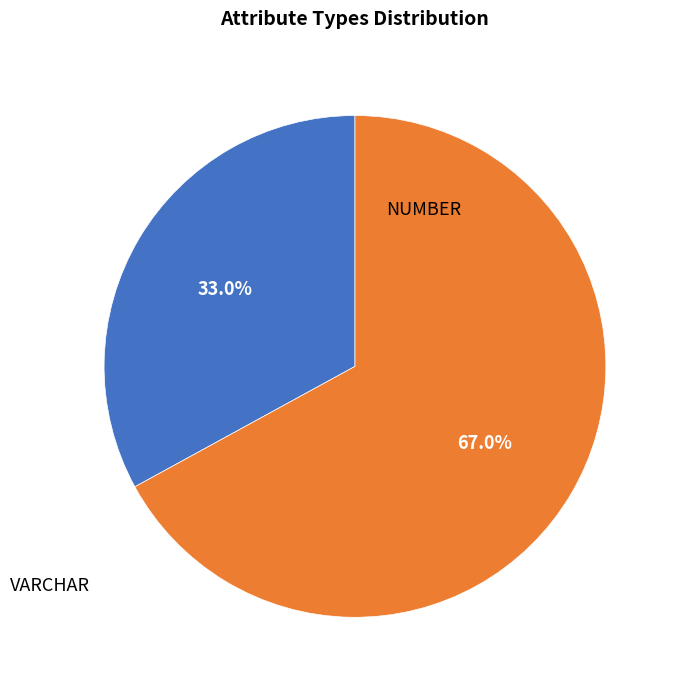

Does any single category account for the majority?

Yes